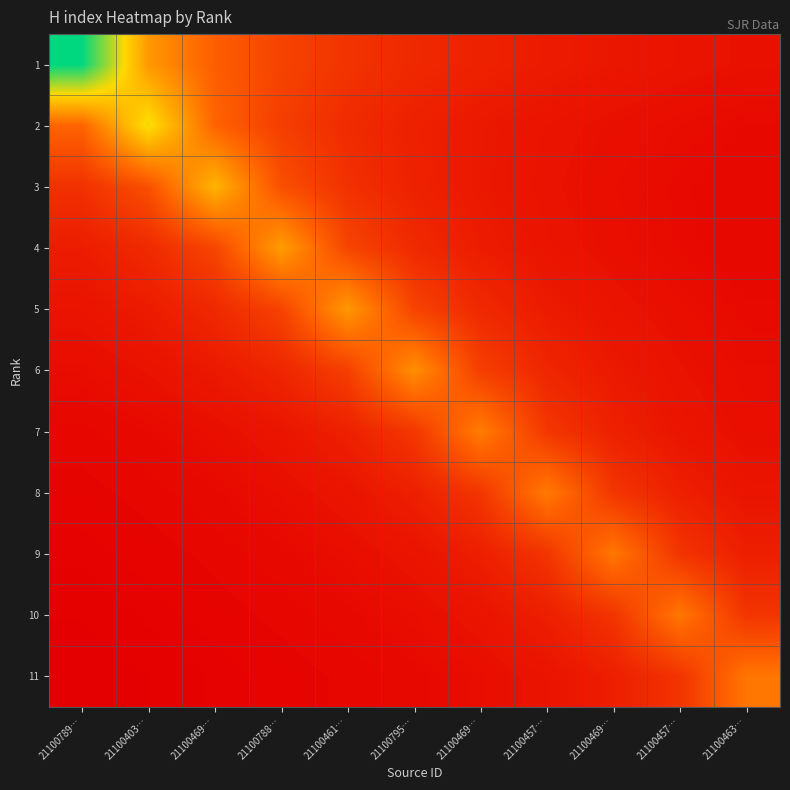

At how many categories does at least one series exceed 0?

11